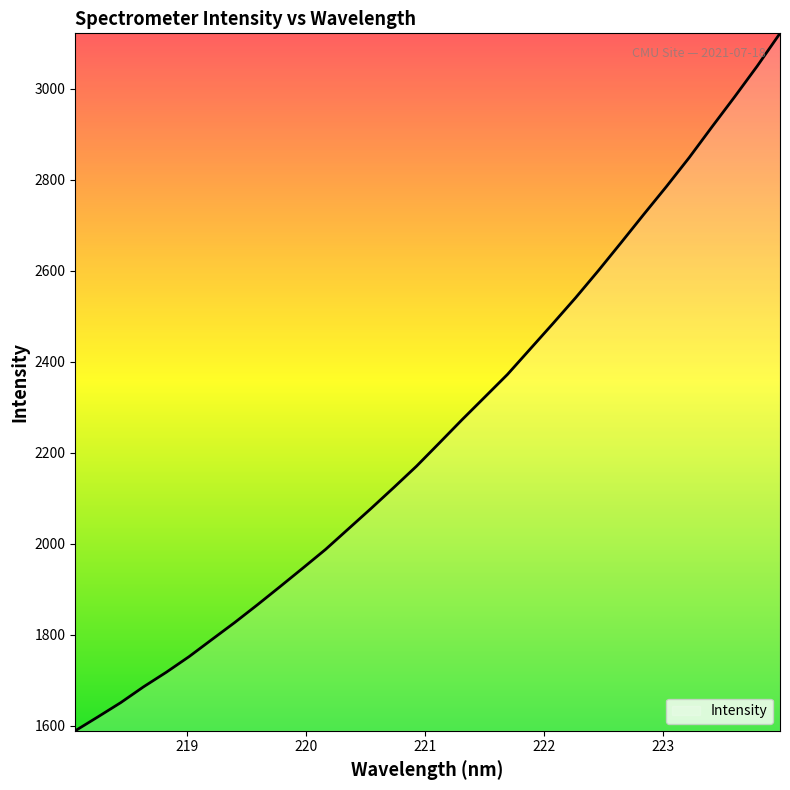

What is the difference between the maximum and minimum values?

1532.1